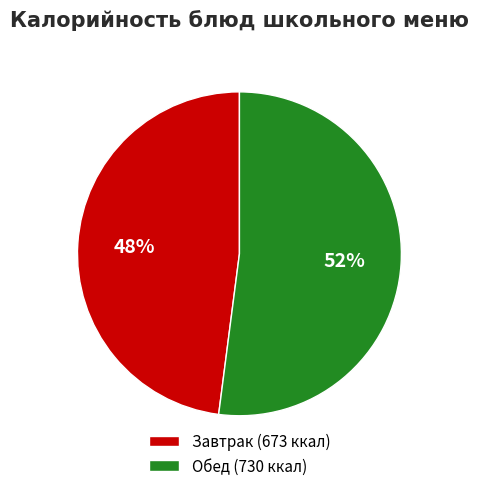

To the nearest percent, what is the difference between the largest and smallest slice percentages?

4%